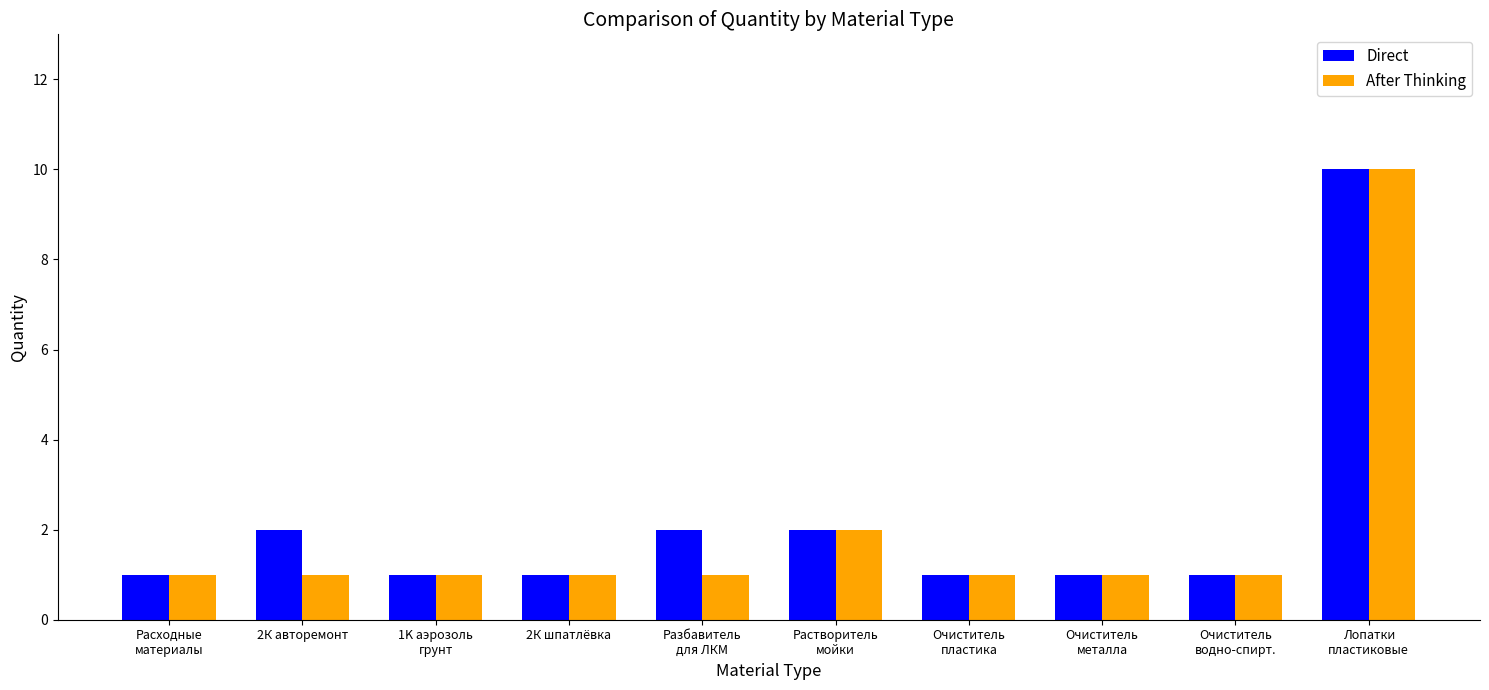

What position from the right is 1K аэрозоль
грунт?

8